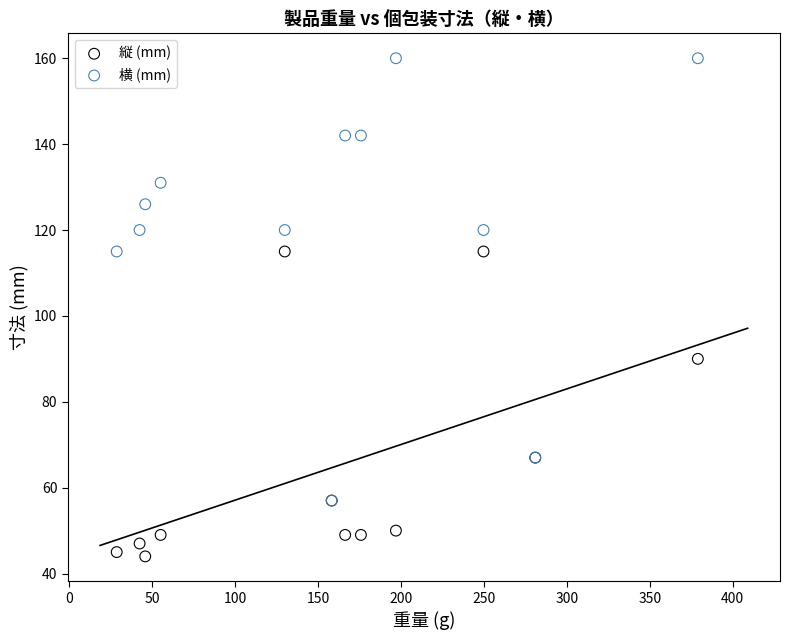

Which series has the largest Y range (max minus min)?

横 (mm)